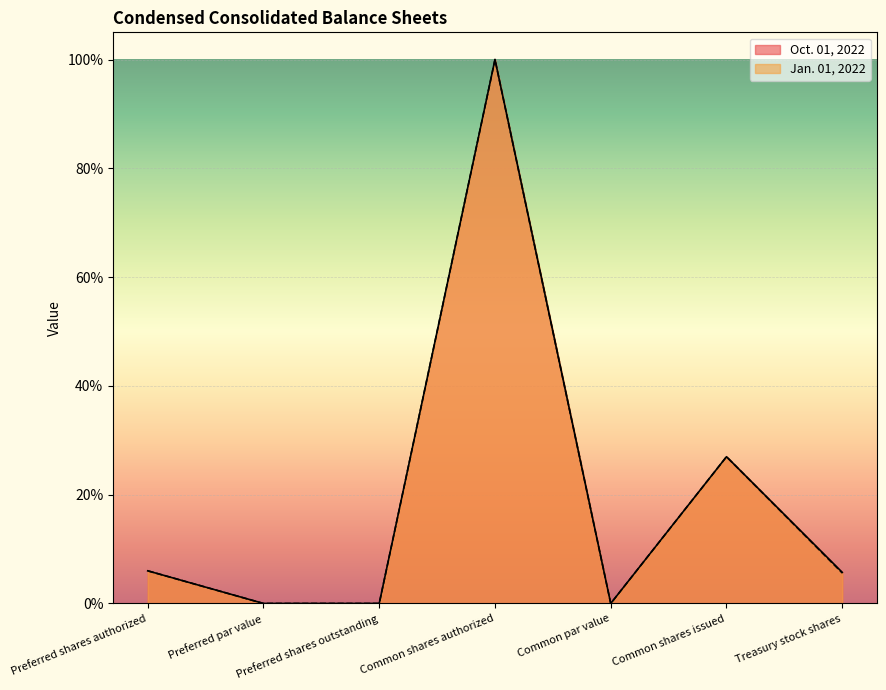

What is the difference between the maximum and minimum values in the Oct. 01, 2022 series?

100.0